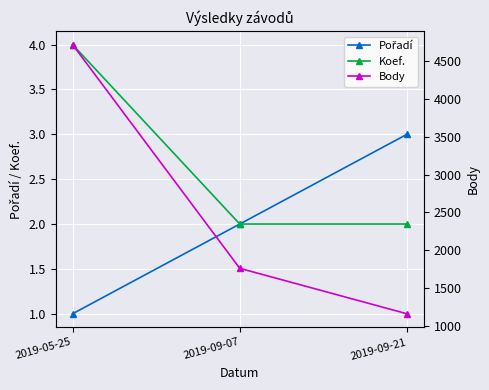

What is the difference between the maximum and minimum values in the Koef. series?

2